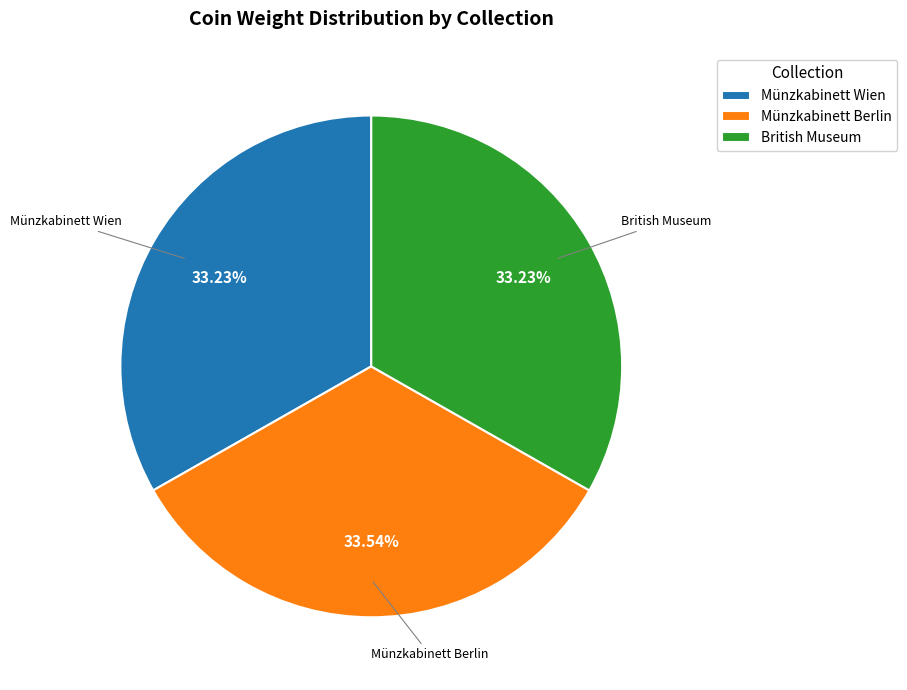

To the nearest percent, what percentage of the pie is Münzkabinett Wien?

33%